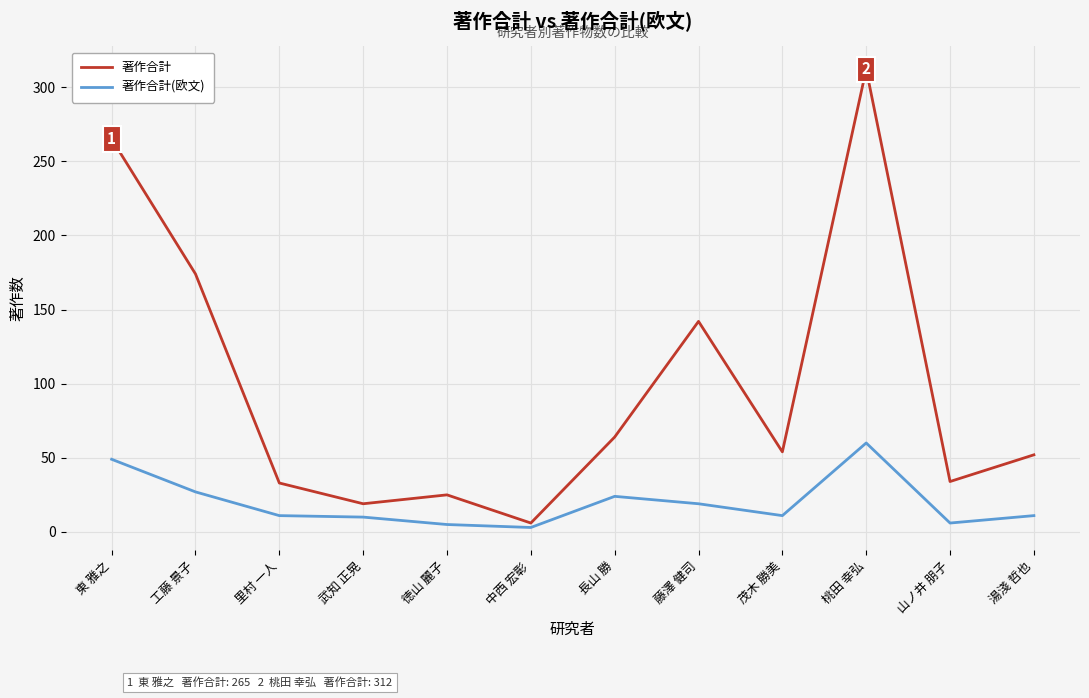

At 武知 正晃, list the series in order from smallest to largest.

著作合計(欧文), 著作合計